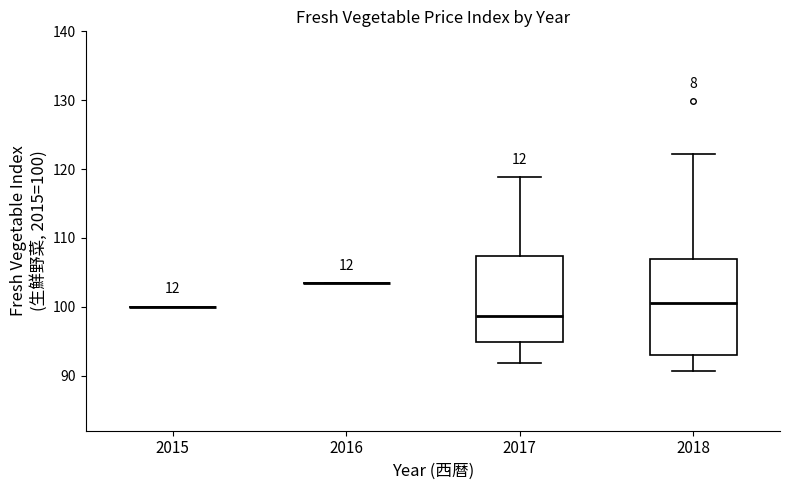

Reading left to right, transcribe this box plot: for each box, give where its median line is, the range the box spans, and where its two whiskers end, as read against the y-axis. The values are not printed on the chart, so give them approximately, as read against the axis.

2015: box collapsed to a line at 100, whiskers 100 to 100
2016: box collapsed to a line at 103, whiskers 103 to 103
2017: median 99, box 95 to 107, whiskers 92 to 119
2018: median 101, box 93 to 107, whiskers 91 to 122